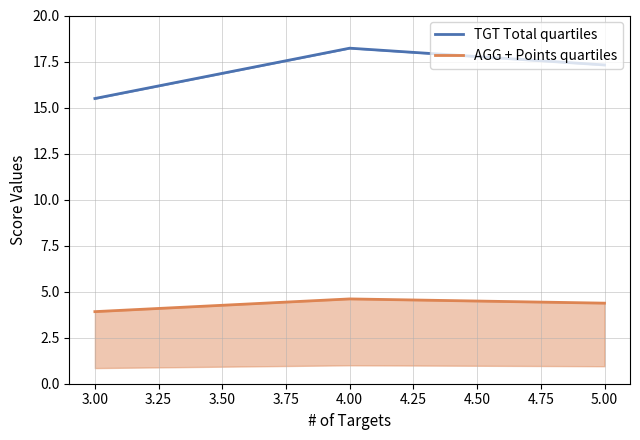

List the labels in order of TGT Total quartiles value, smallest first.

3.00, 5.00, 4.00